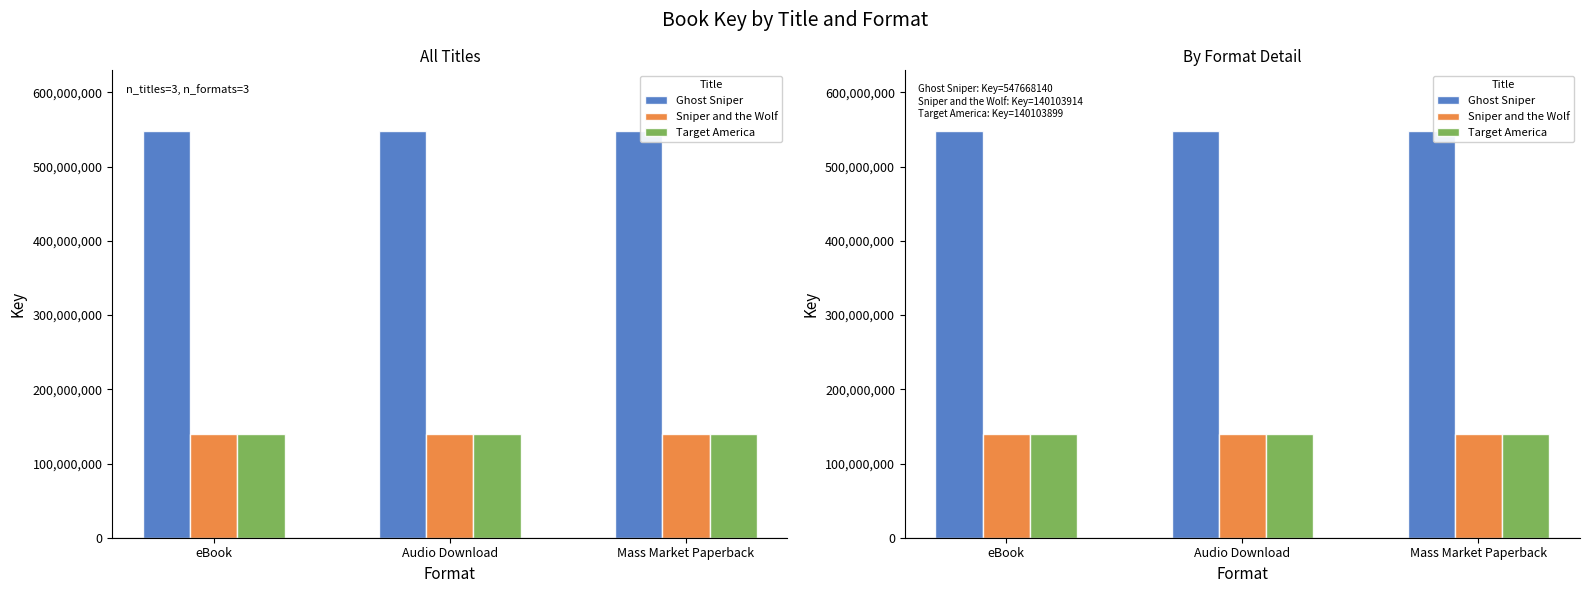

At how many categories does at least one series exceed 169997453?

3